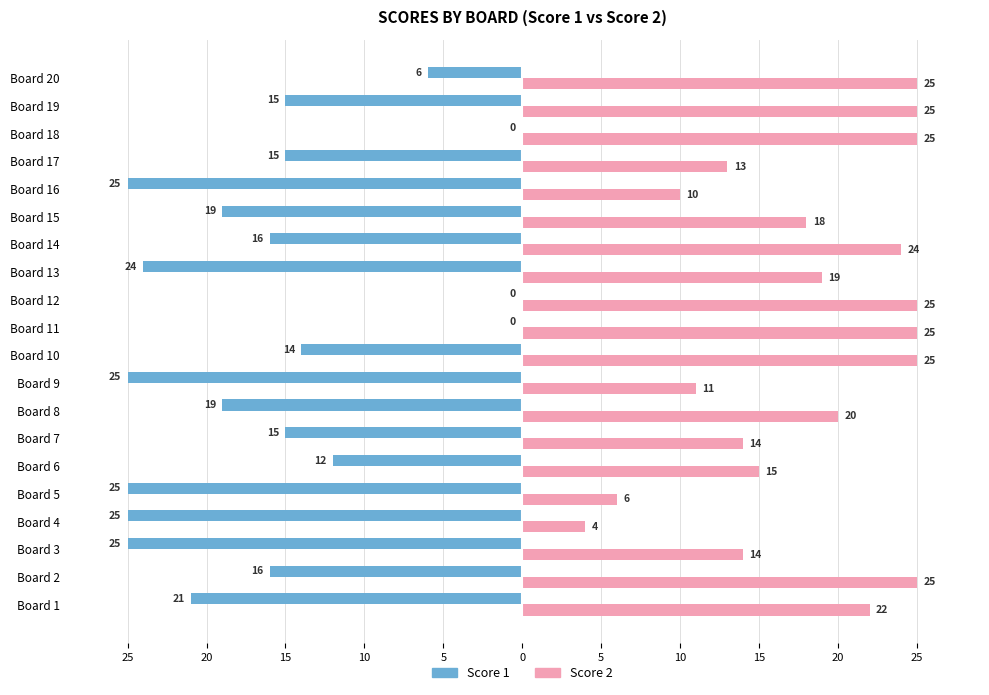

Which series has the largest range (max minus min)?

Score 1